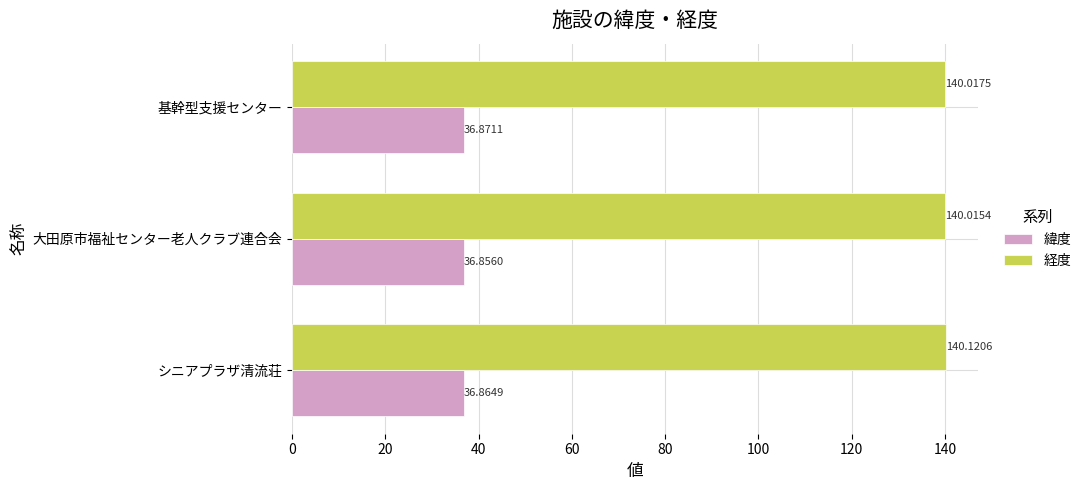

At which label does 緯度 reach its minimum?

大田原市福祉センター老人クラブ連合会